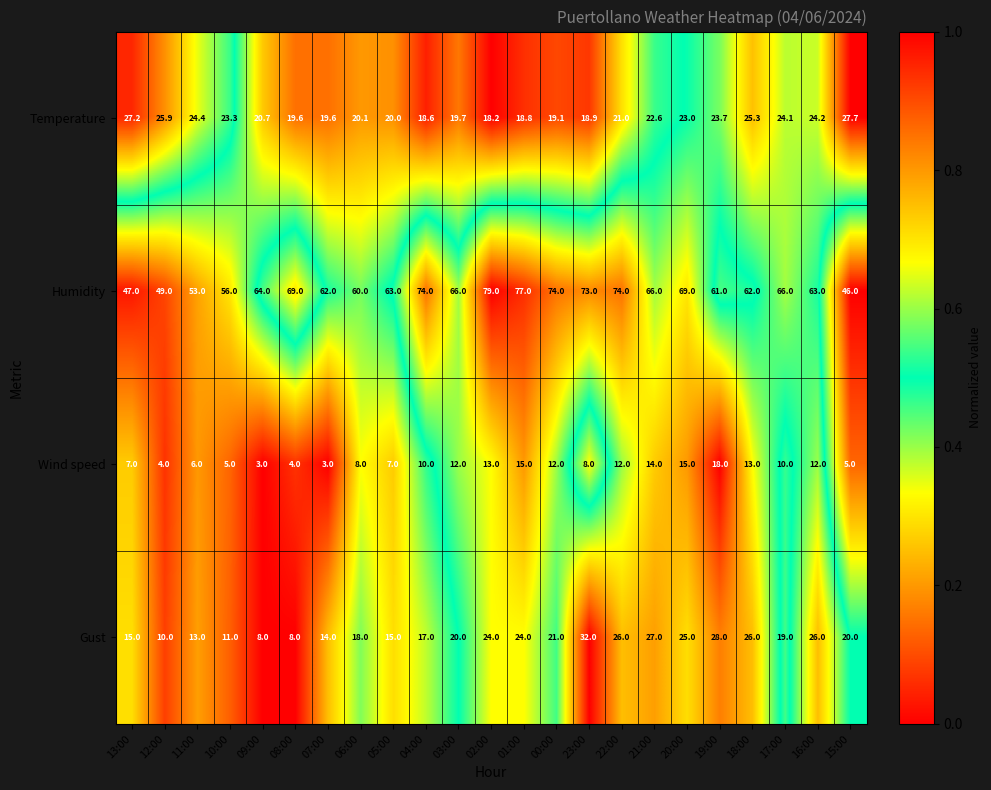

Is it true that Humidity equals 66.0 at 03:00?

True